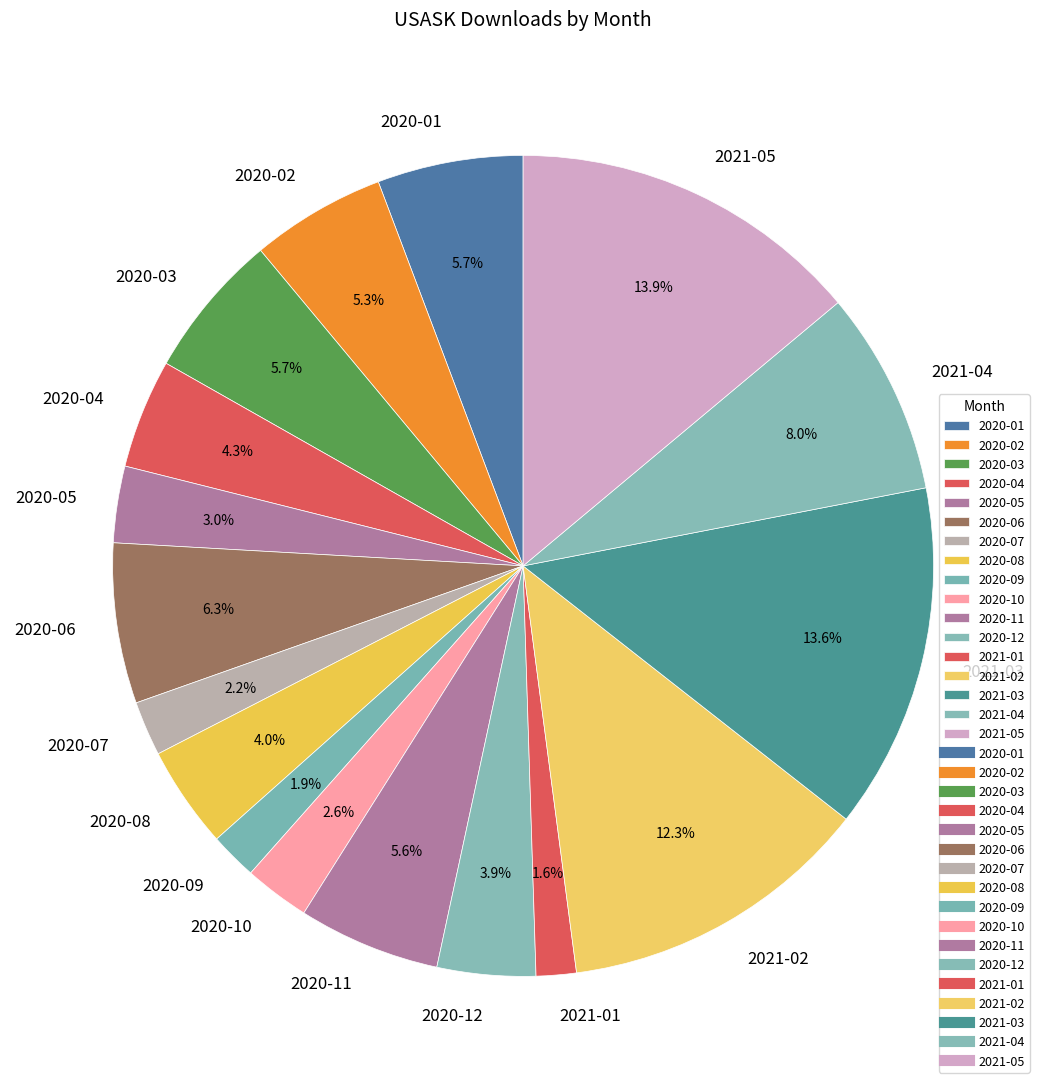

Approximately how many times larger is the value at 2021-05 compared to 2020-08?

3.5